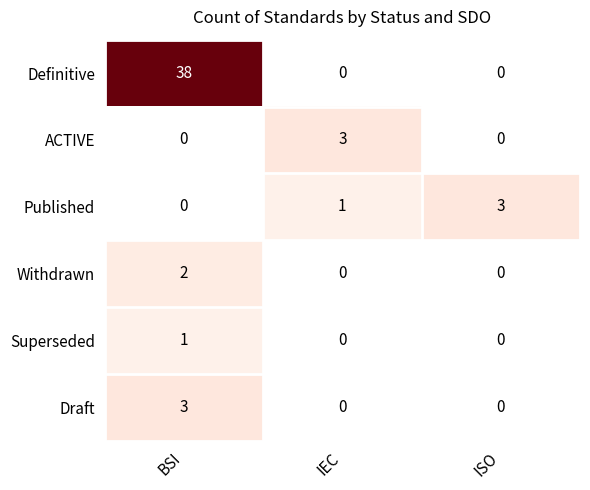

True or false: Published has a value of 1 at ISO.

False